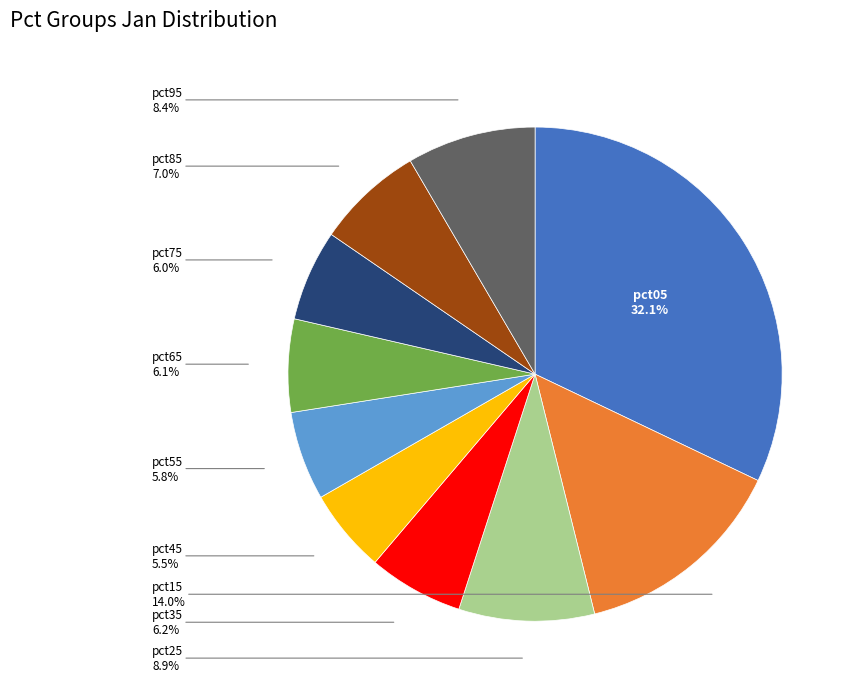

How many slices are in this pie chart?

10